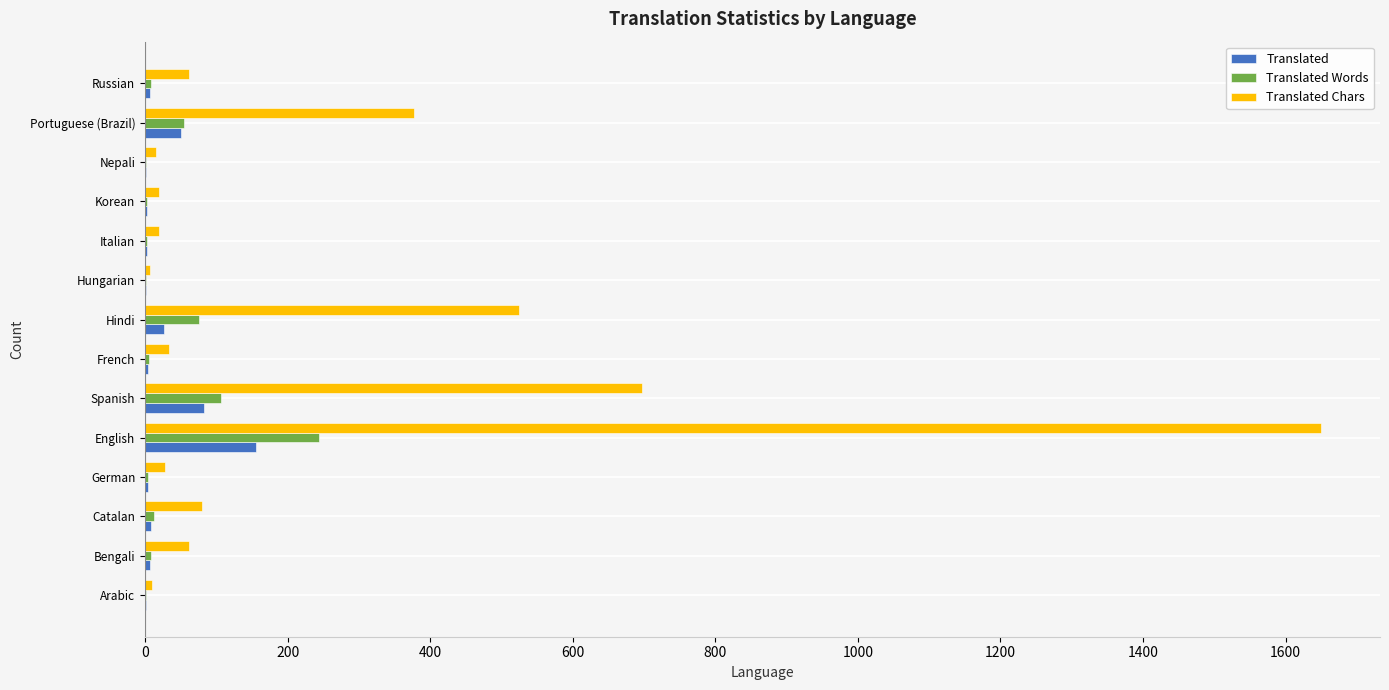

Is it true that Translated Words equals 382 at English?

False